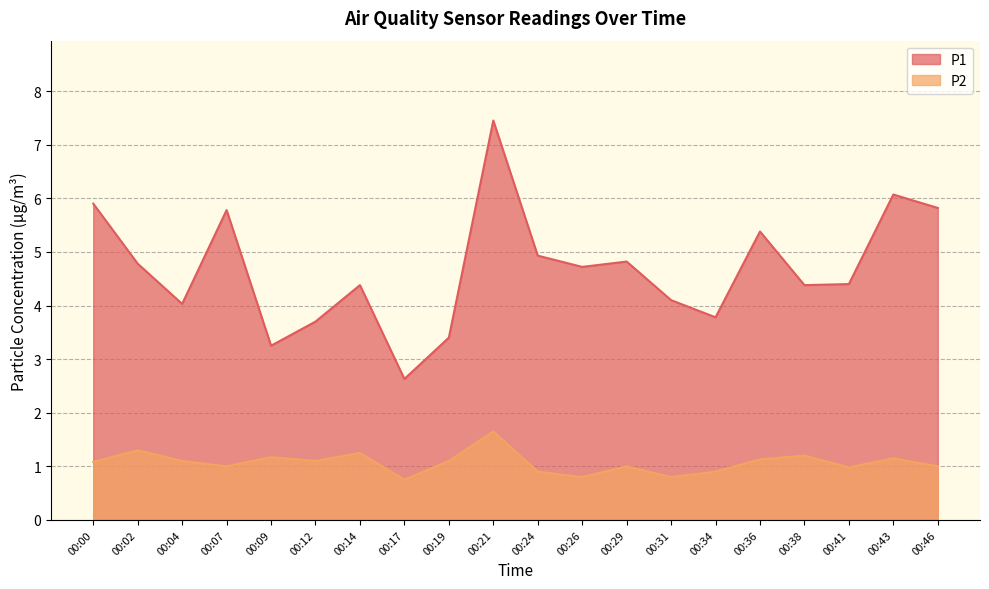

List the series in order of their overall mean, lowest first.

P2, P1